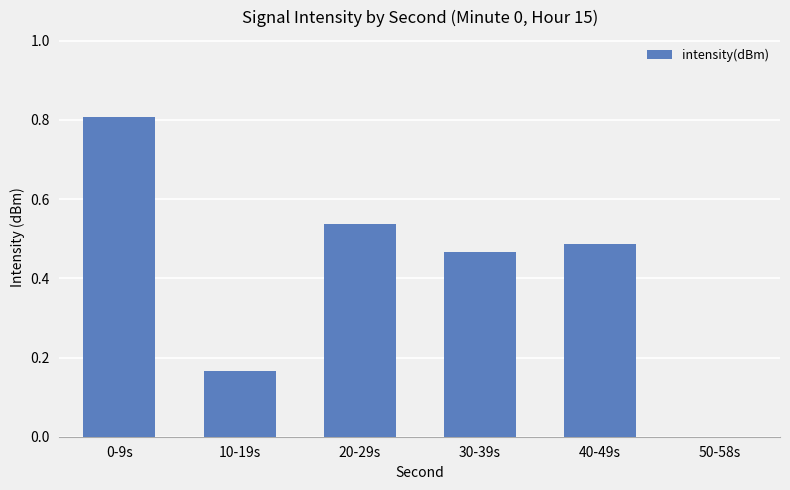

Are the bars horizontal?

No